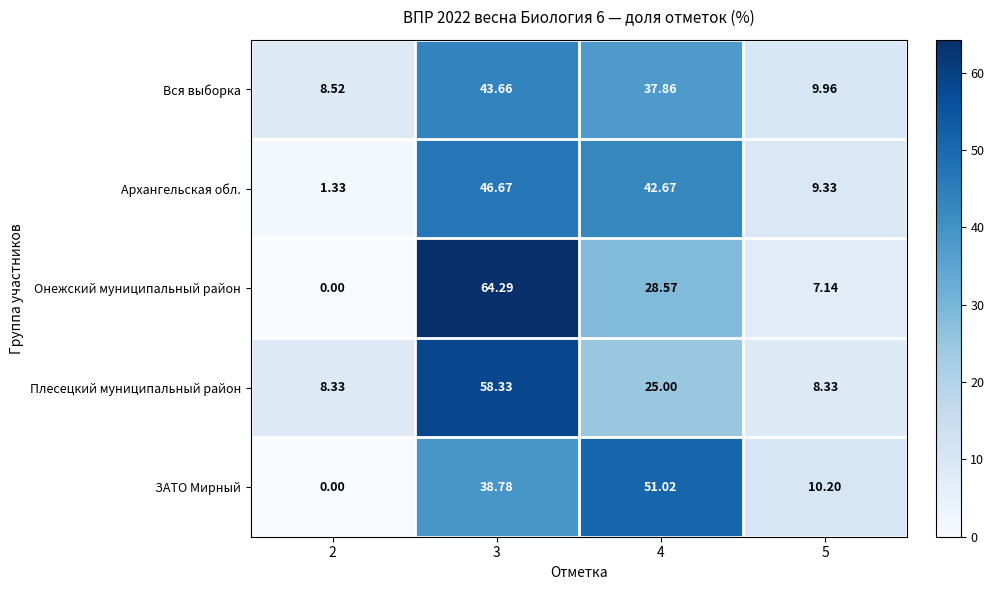

Rank the series by their maximum value, from lowest to highest.

Вся выборка, Архангельская обл., ЗАТО Мирный, Плесецкий муниципальный район, Онежский муниципальный район